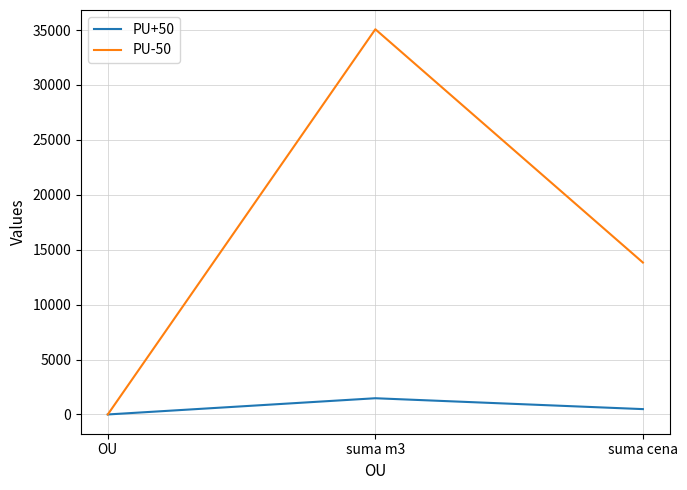

Rank the series by their maximum value, from highest to lowest.

PU-50, PU+50